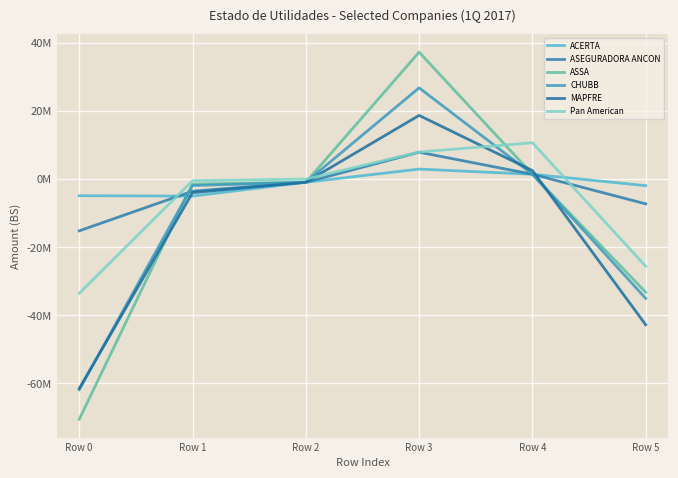

Which series has the widest spread of values?

ASSA